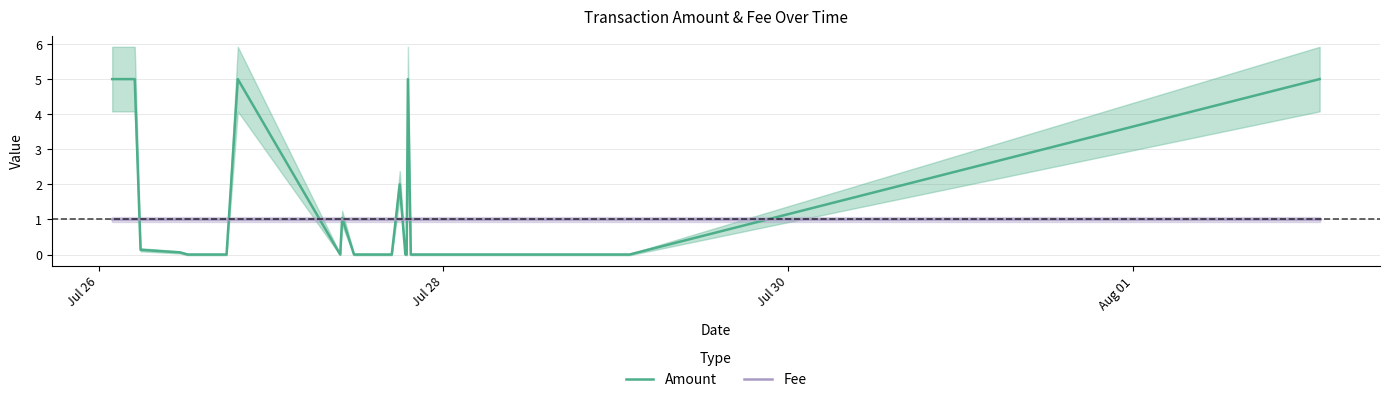

Reading right to left, extract all data points from this chart.

Amount: 5.0	0.0	0.0	0.0	0.0	0.0	5.0	0.0	0.0	2.0	0.0	0.0	1.0	0.0	5.0	0.0	0.0	0.0	0.0	0.0	0.1	0.1	5.0	5.0
Fee: 1.0	1.0	1.0	1.0	1.0	1.0	1.0	1.0	1.0	1.0	1.0	1.0	1.0	1.0	1.0	1.0	1.0	1.0	1.0	1.0	1.0	1.0	1.0	1.0